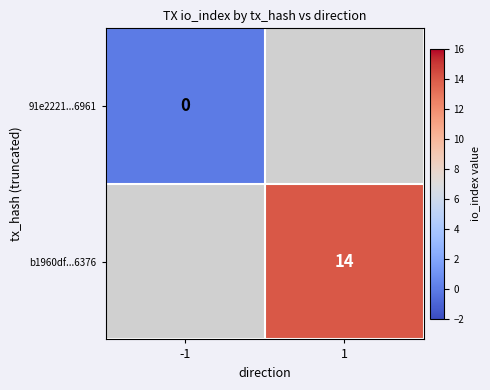

The b1960df...6376 series shows 21.0 at 1. True or false?

False